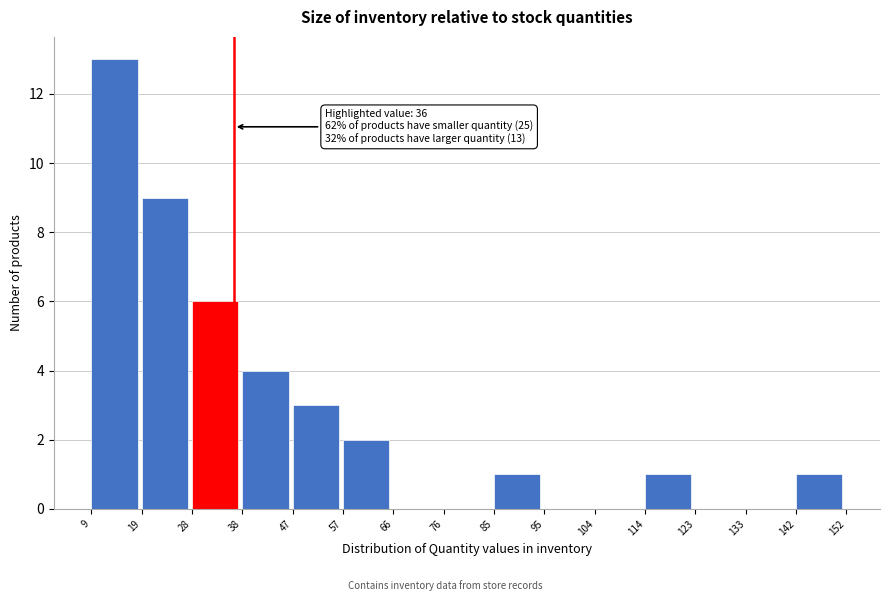

Over which range of the x-axis is the bar tallest?

9 to 19